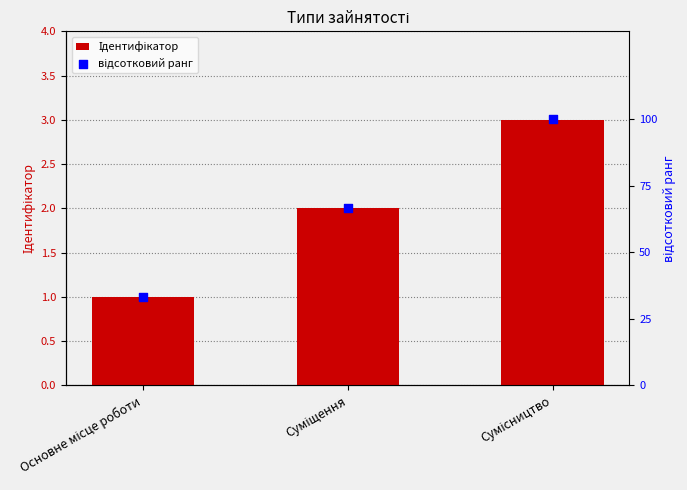

At how many categories does at least one series exceed 50?

2